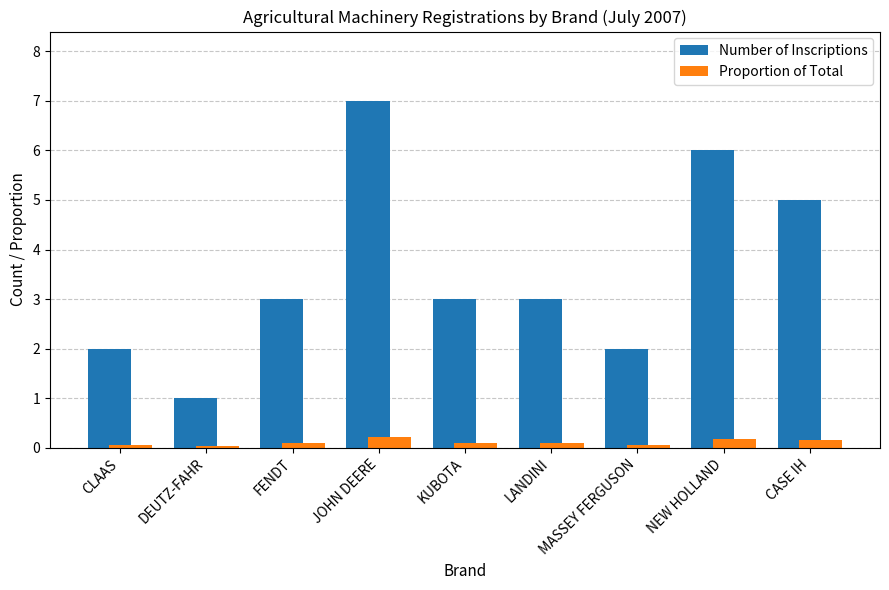

How many data points does each series have?

9